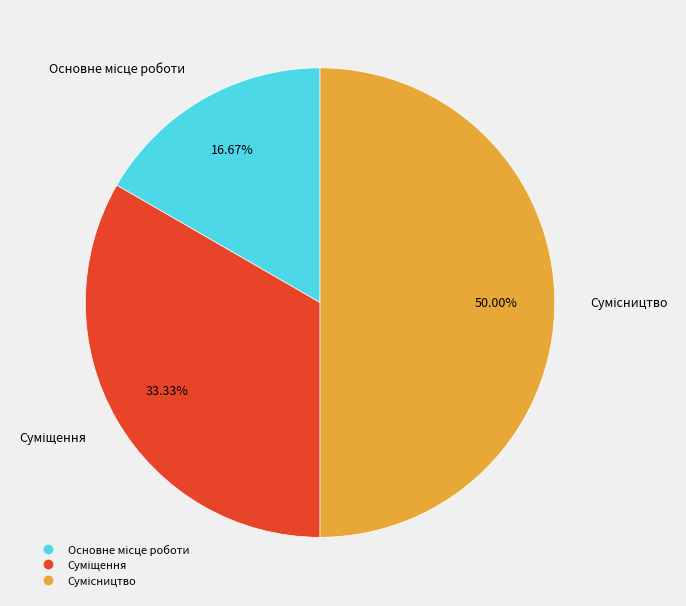

What is the total percentage of Суміщення and Основне місце роботи?

50.0%